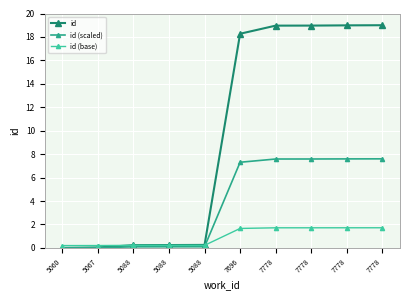

How many lines are shown in the chart?

3